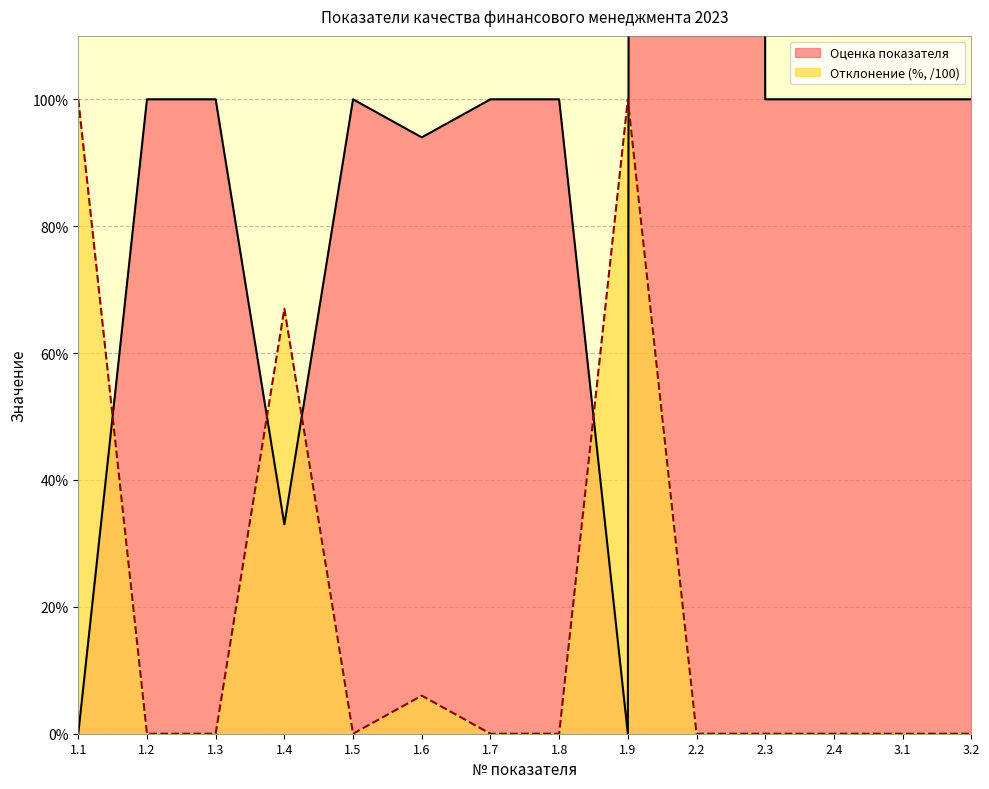

Is the value of Отклонение (%) at 1.4 greater than the value of Оценка показателя at 2.3?

No